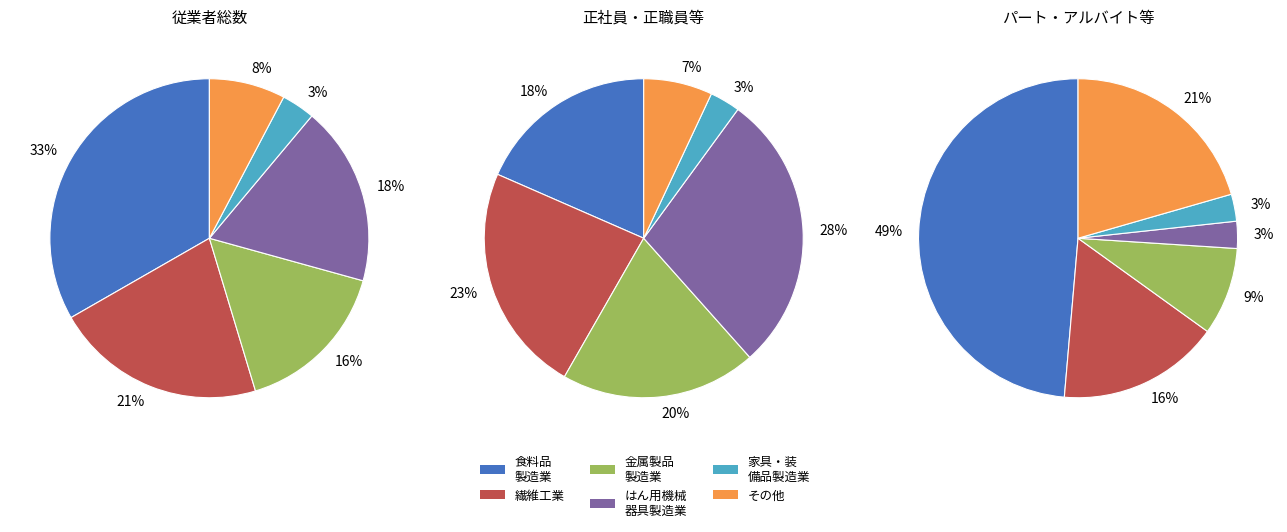

Which category has the biggest portion of the pie?

食料品製造業